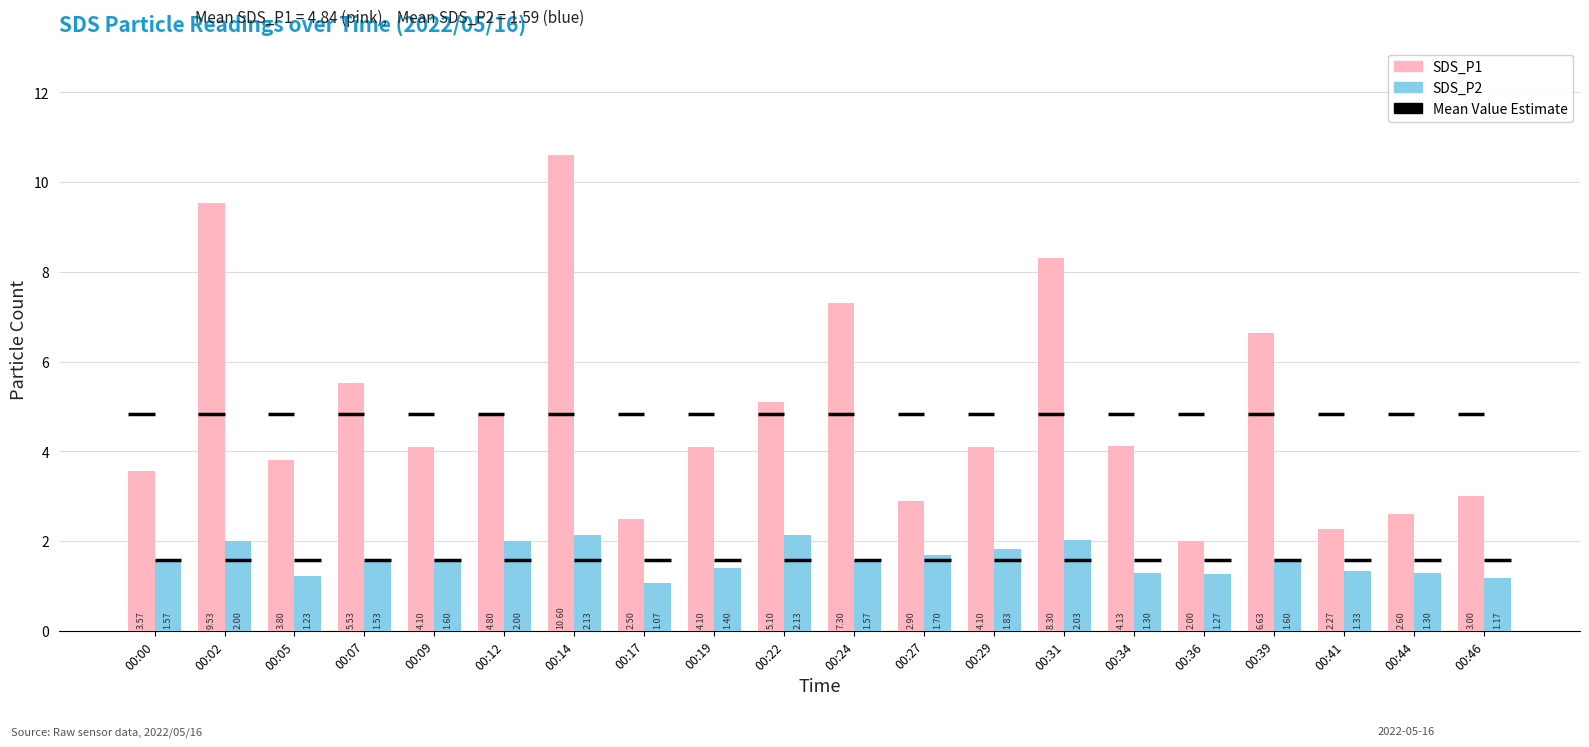

Which label corresponds to the largest value in the chart?

00:14